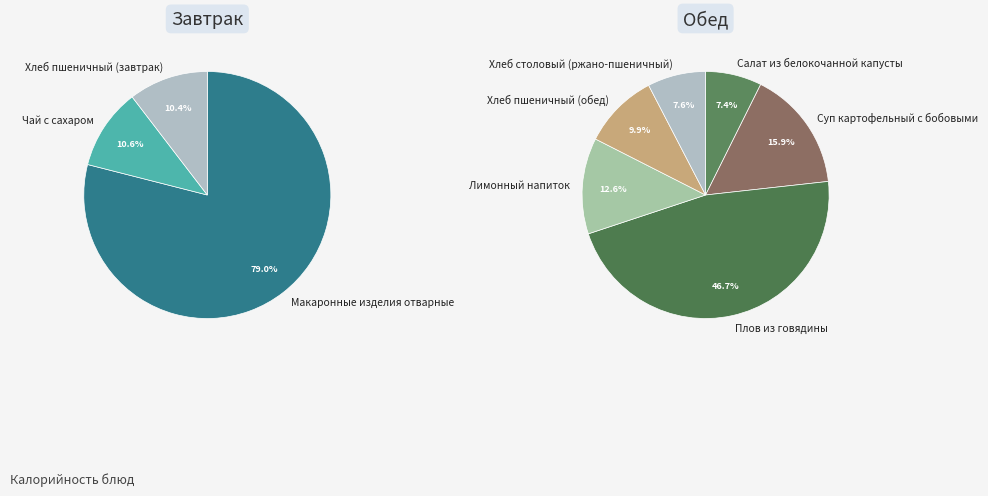

Which category has the smallest portion of the pie?

Салат из белокочанной капусты